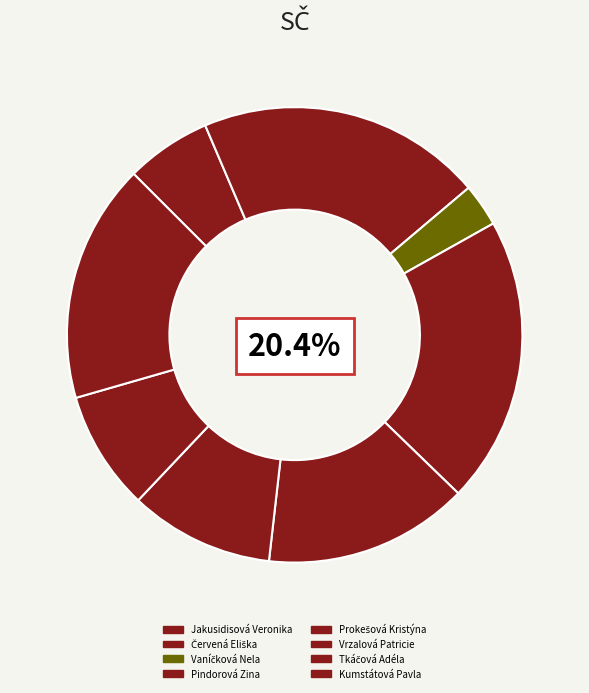

True or false: Jakusidisová Veronika accounts for 1% of the total.

False